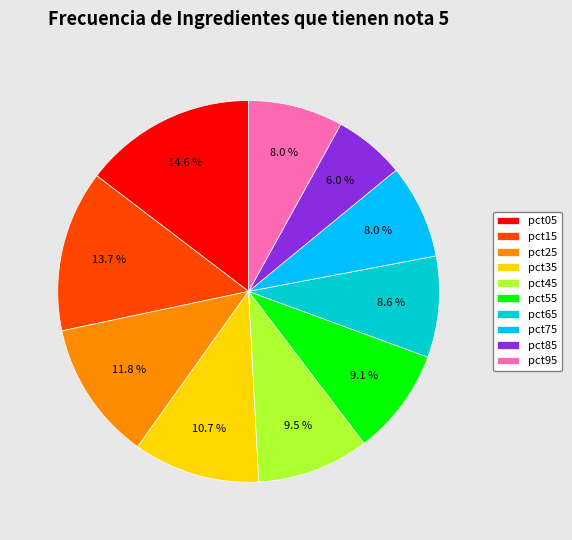

How many segments does this pie chart have?

10